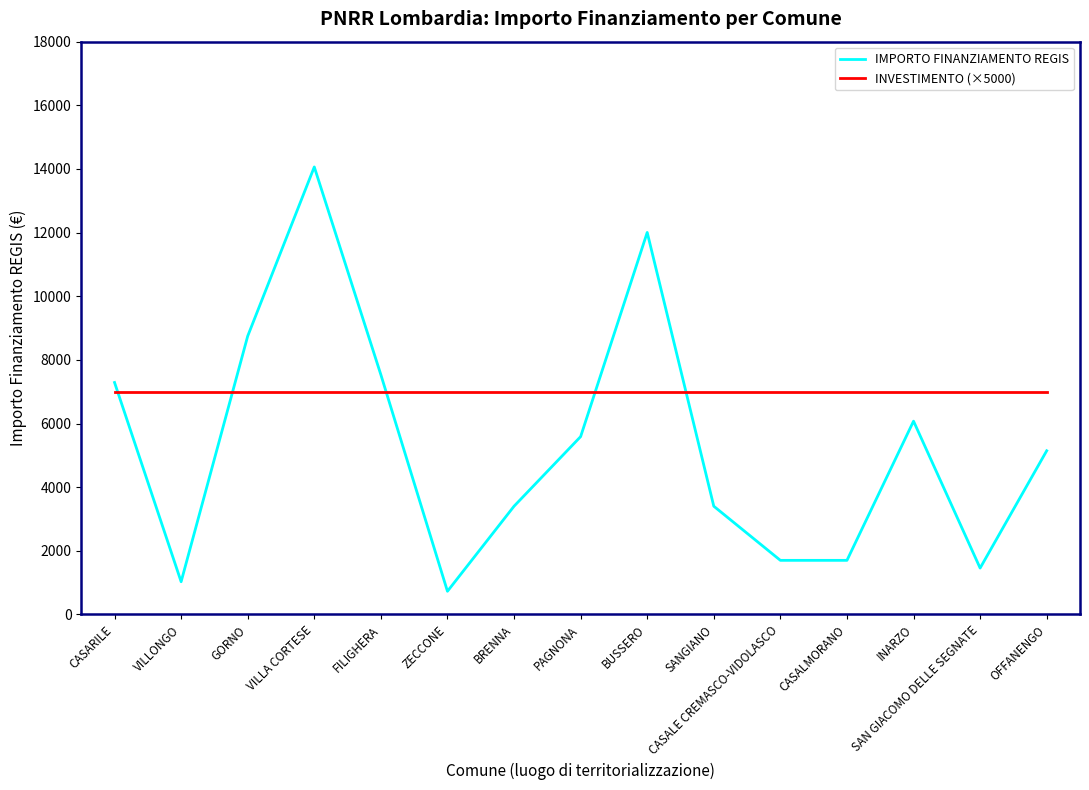

The value of INVESTIMENTO (×5000) at INARZO is 7000. True or false?

True